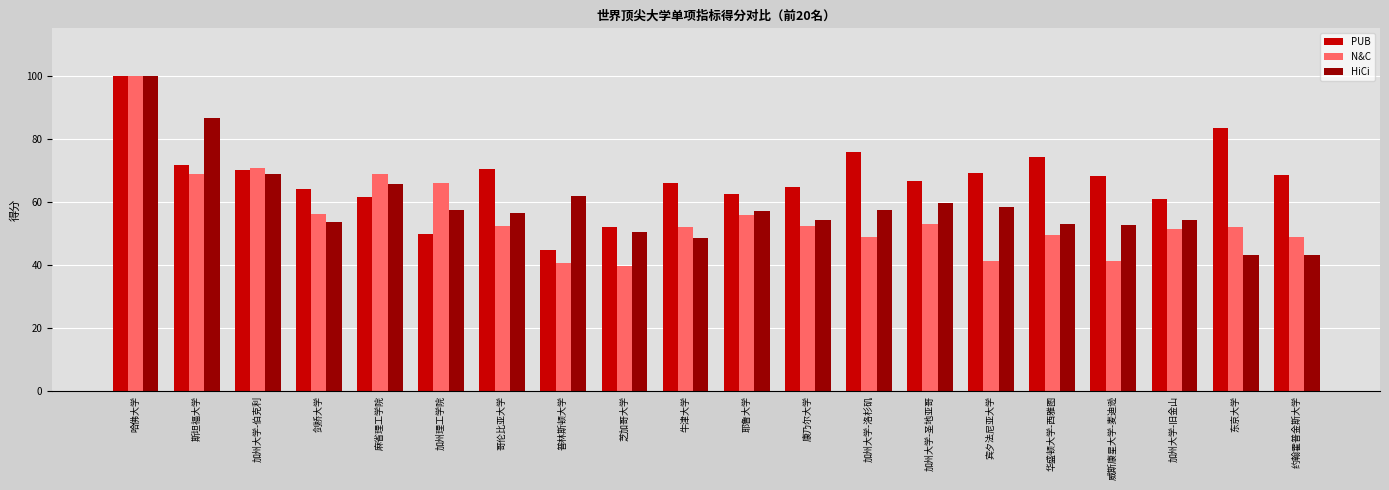

What is the sum of the HiCi values at 哥伦比亚大学 and 加州大学-旧金山?

110.6